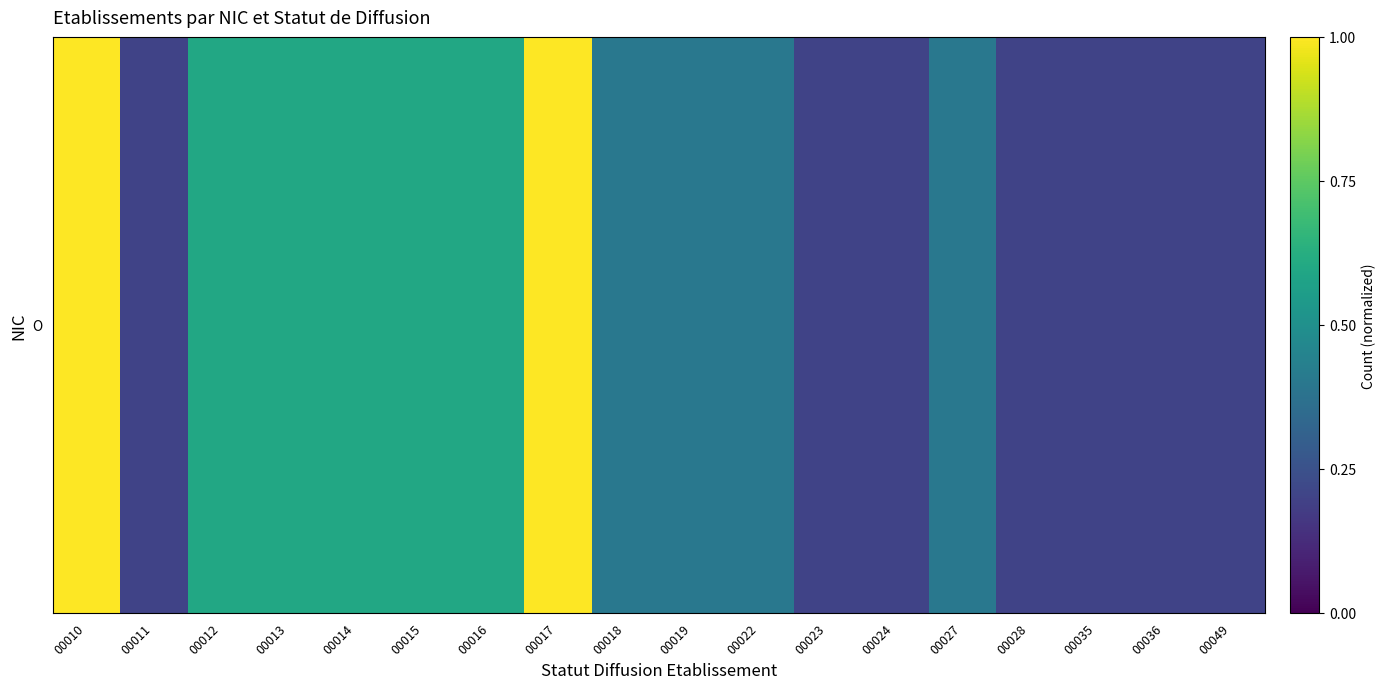

Which category has the lowest value across all series?

00011